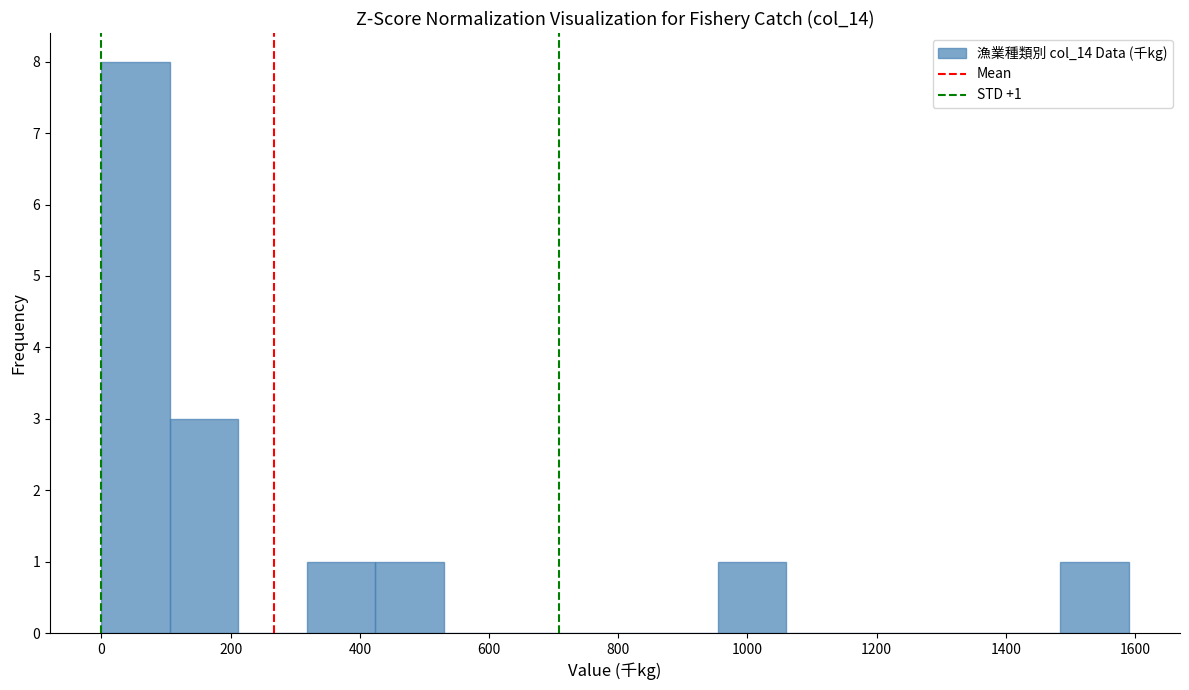

Over which range of the x-axis is the bar tallest?

0 to 100